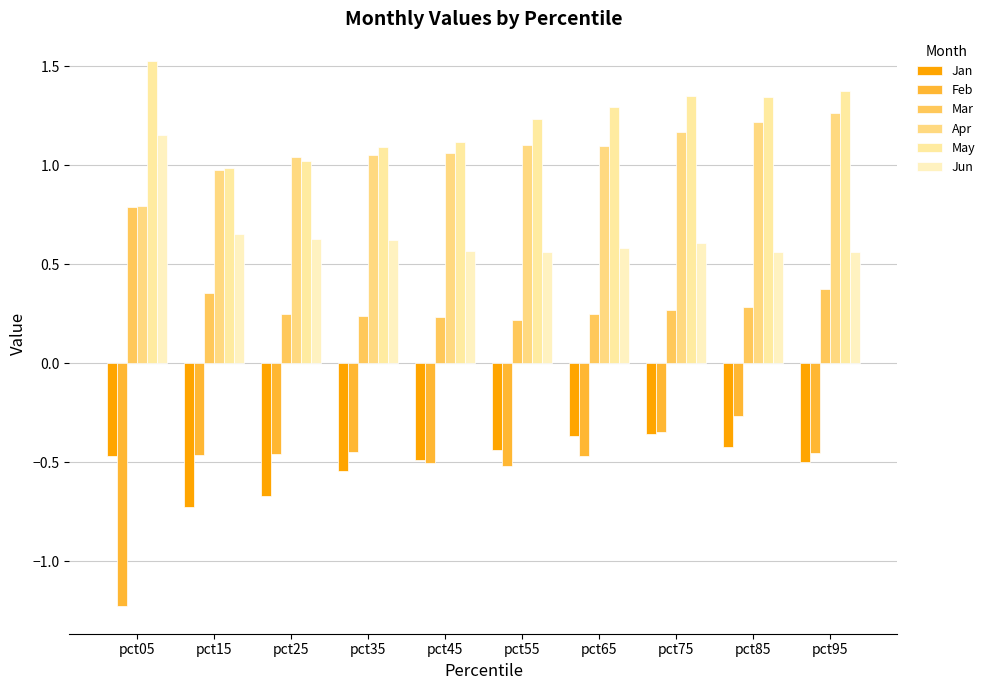

Which label corresponds to the smallest value in the chart?

pct05